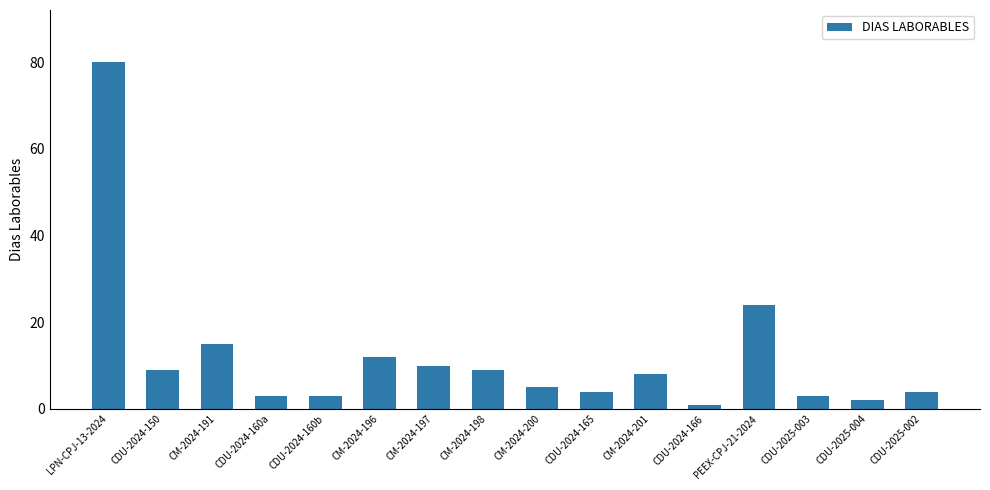

What is the approximate value at CDU-2024-150, to the nearest 10?

10